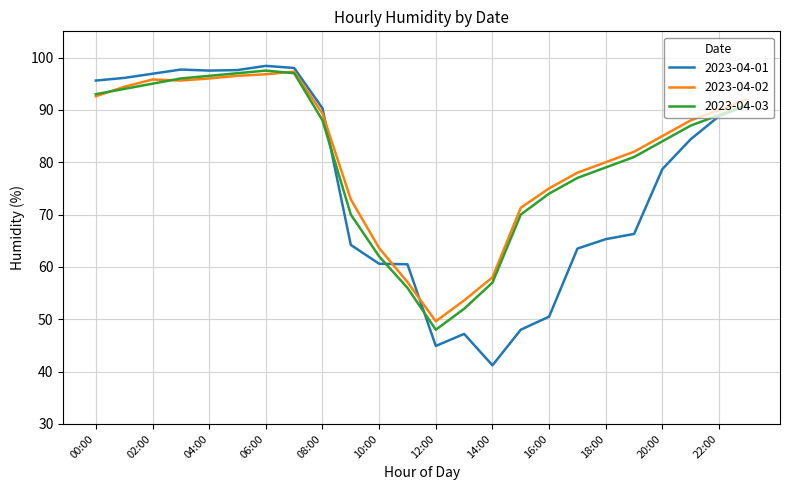

What is the minimum value for 2023-04-03?

48.0